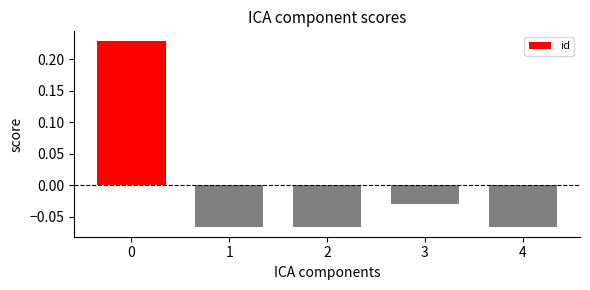

What is the difference between the maximum and second lowest values?

0.3